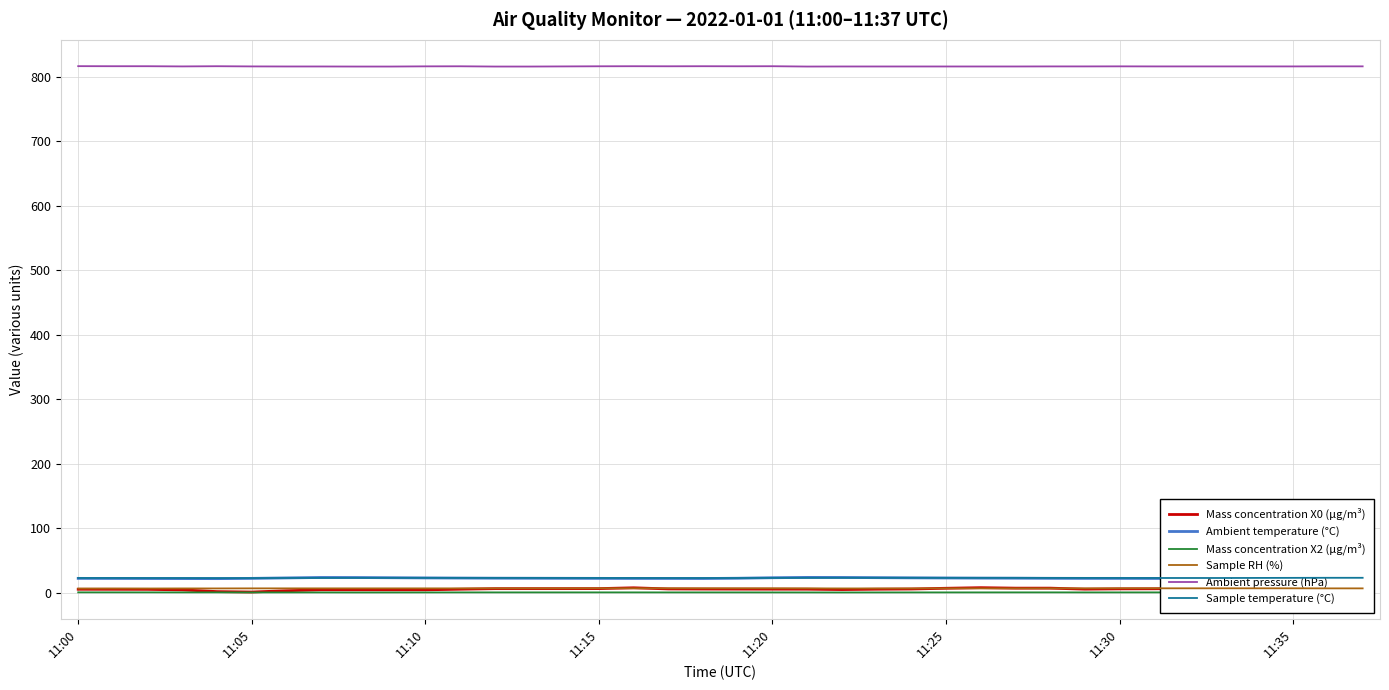

True or false: Ambient pressure (hPa) and Mass concentration X0 (μg/m³) cross at least once.

False